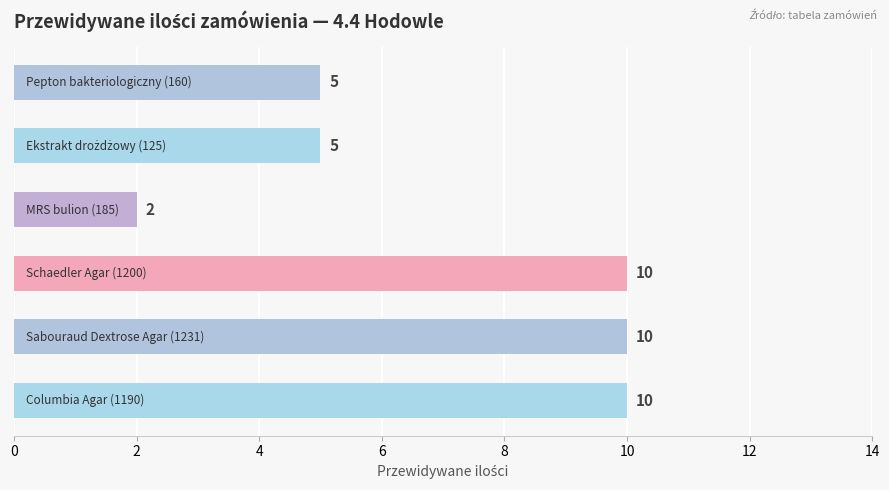

How many distinct data groups are displayed?

1